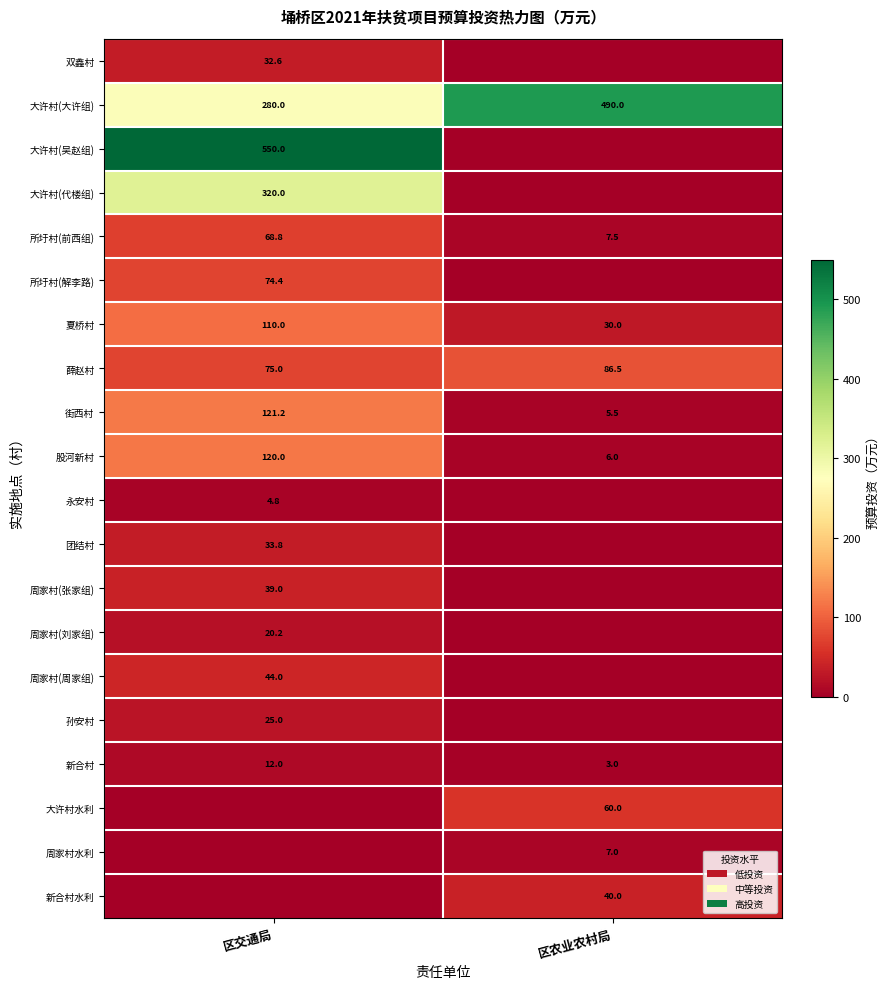

What is the difference between the 薛赵村 values at 区交通局 and 区农业农村局?

11.5